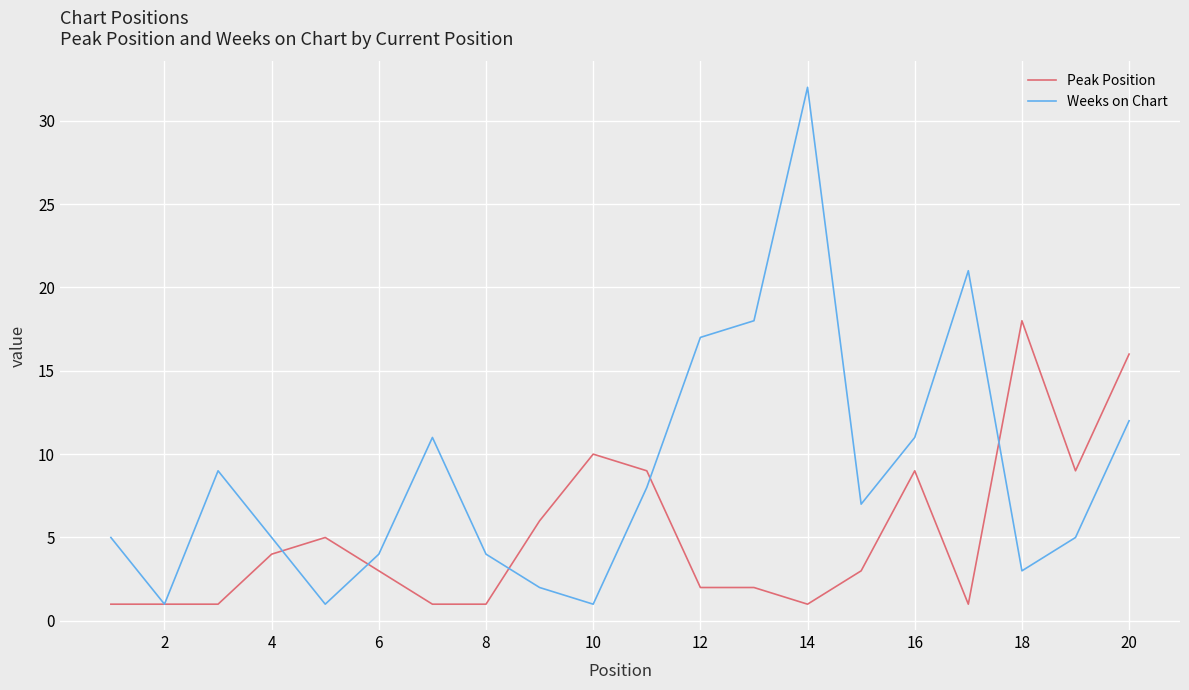

Which series has the largest range (max minus min)?

Weeks on Chart